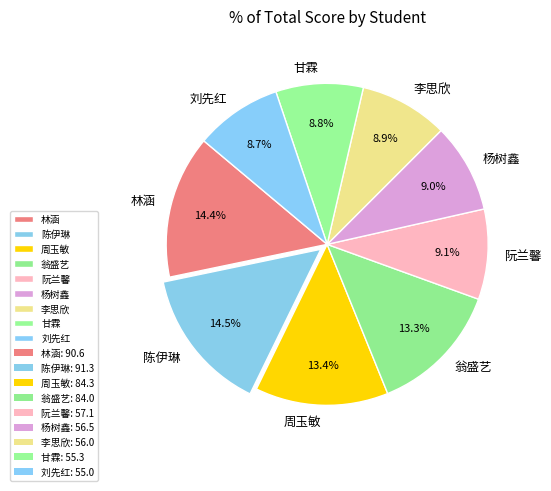

Is it true that 翁盛艺 is 13% of the pie?

True